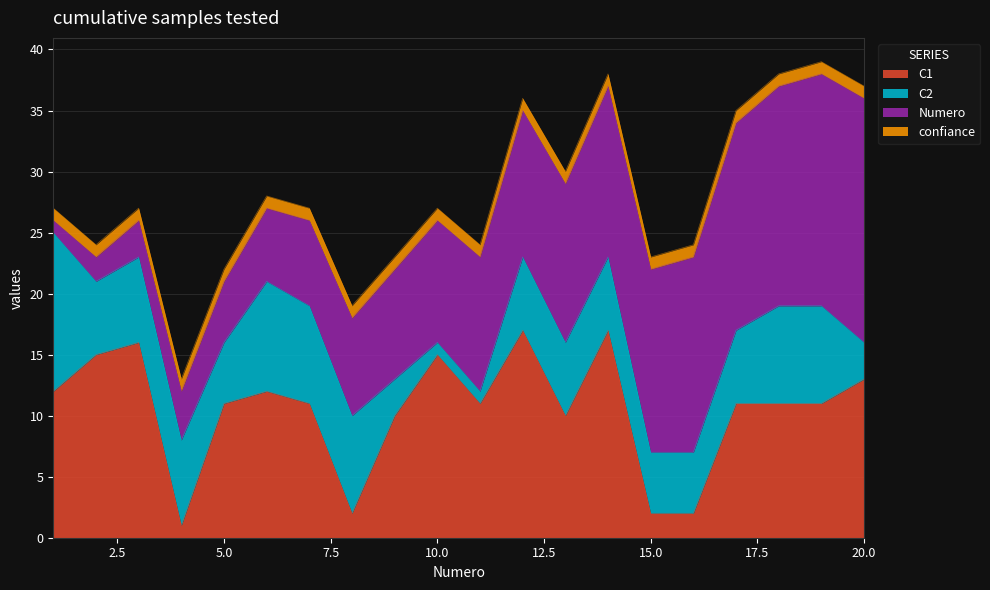

True or false: confiance and Numero cross at least once.

False